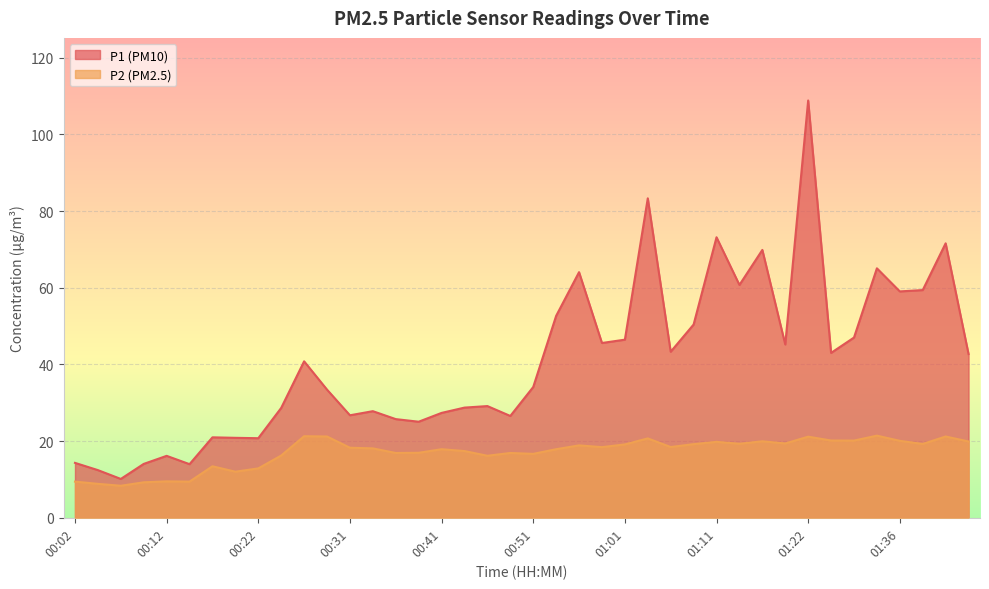

How many lines are shown in the chart?

2